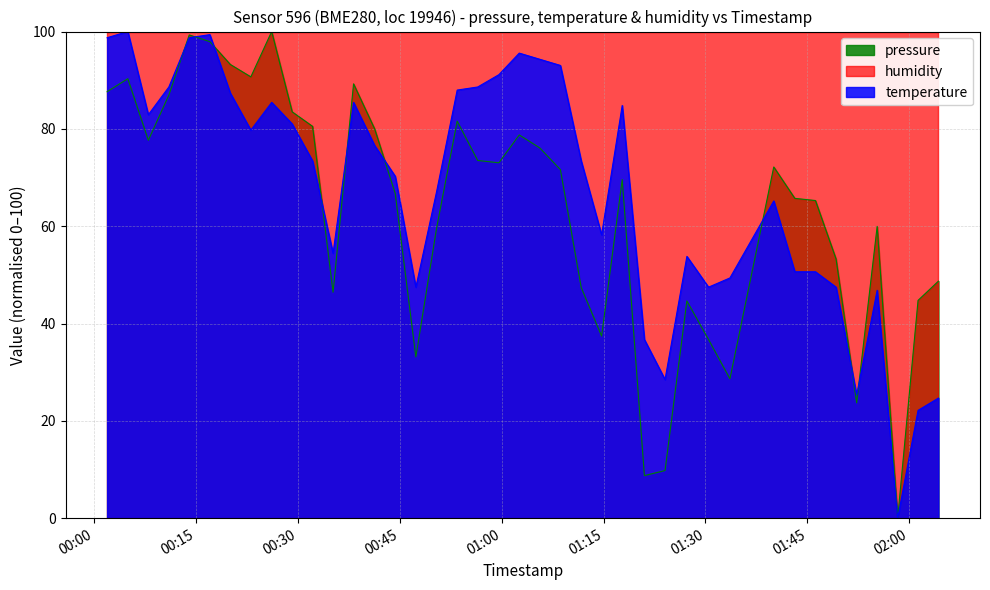

What is the highest value of the humidity series?

100.0